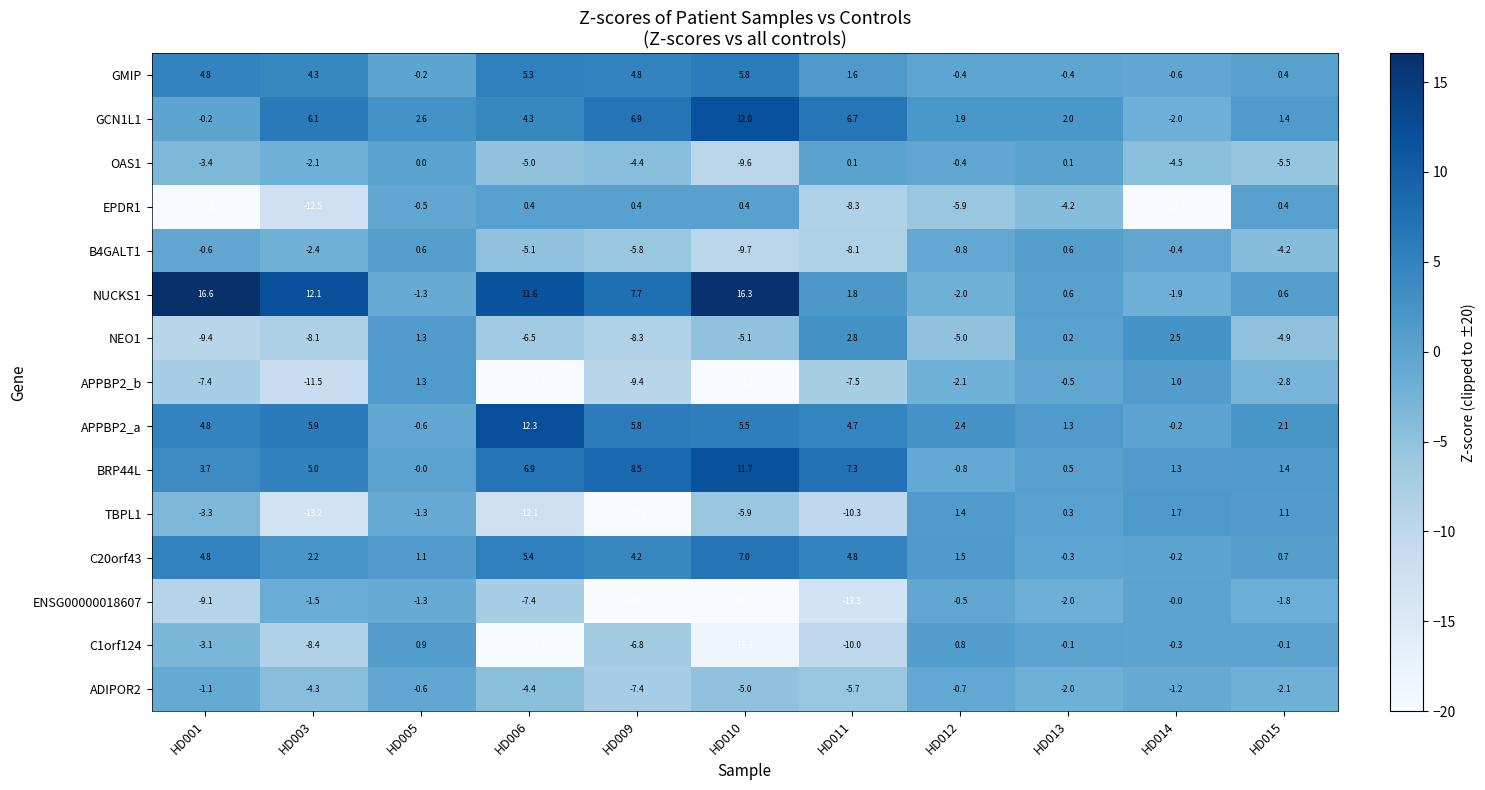

Read the ADIPOR2 value at HD010.

-5.0